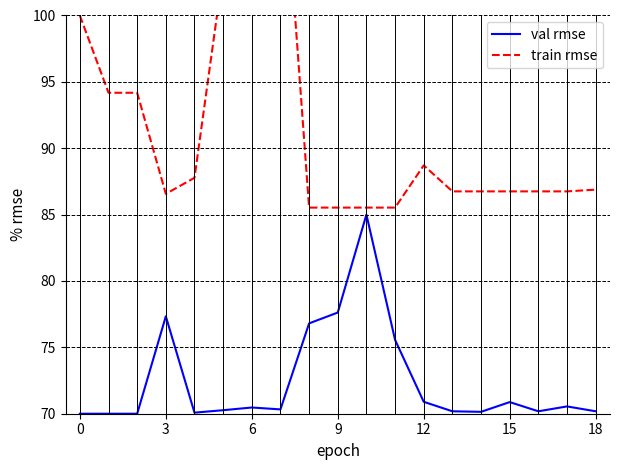

Which category has the lowest value in the train rmse series?

8